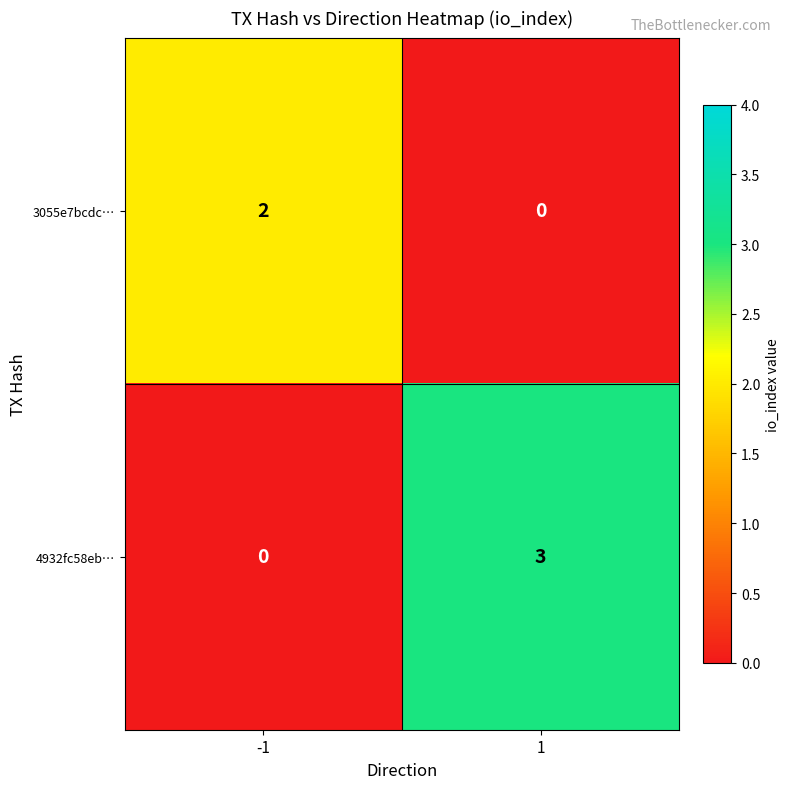

Reading right to left, extract all data points from this chart.

3055e7bcdc…: 0	2
4932fc58eb…: 3	0